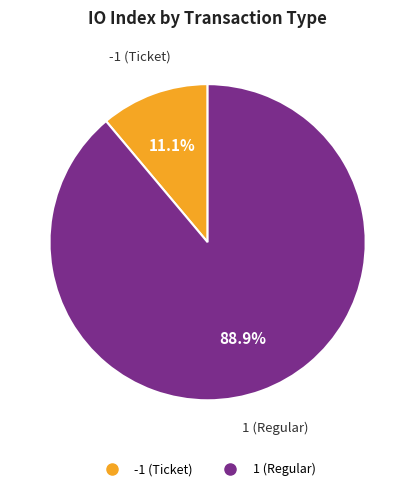

What is the largest slice in the pie chart?

1 (Regular)